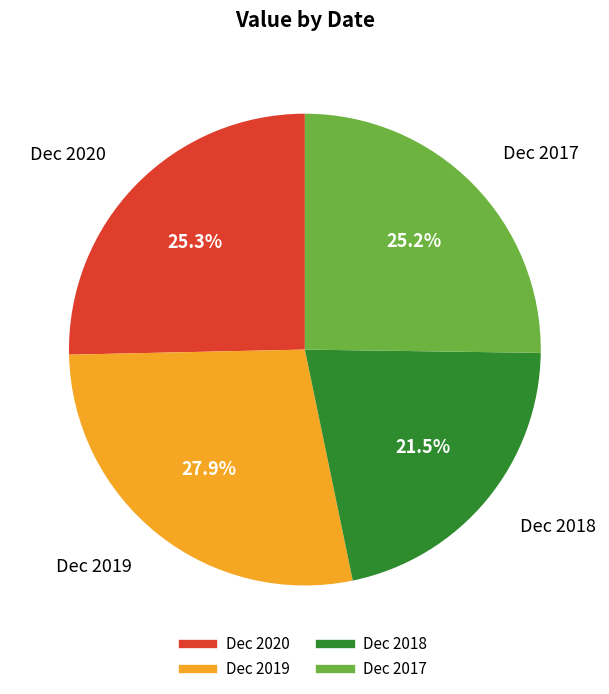

What percentage is NOT represented by Dec 2018?

78.5%